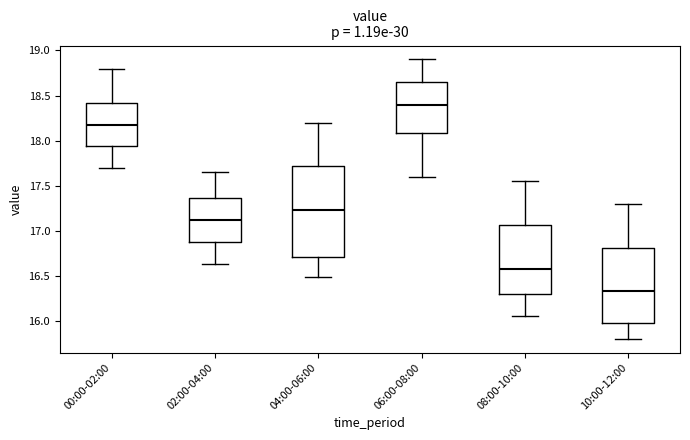

Where does the lower whisker of the box for 08:00-10:00 end on the y-axis? The values are not printed on the chart, so give them approximately, as read against the axis.

16.05